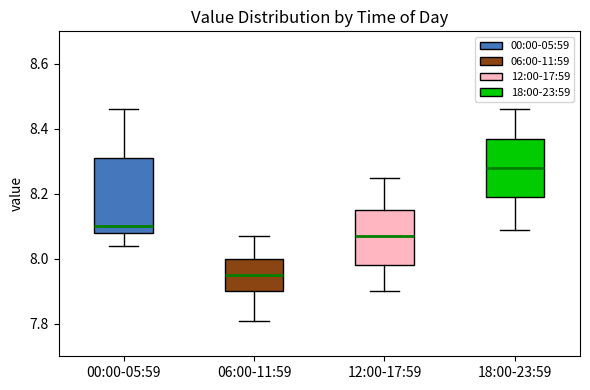

Reading left to right, transcribe this box plot: for each box, give where its median line is, the range the box spans, and where its two whiskers end, as read against the y-axis. The values are not printed on the chart, so give them approximately, as read against the axis.

00:00-05:59: median 8.10, box 8.08 to 8.32, whiskers 8.04 to 8.46
06:00-11:59: median 7.96, box 7.90 to 8.00, whiskers 7.82 to 8.08
12:00-17:59: median 8.08, box 7.98 to 8.16, whiskers 7.90 to 8.26
18:00-23:59: median 8.28, box 8.20 to 8.38, whiskers 8.10 to 8.46